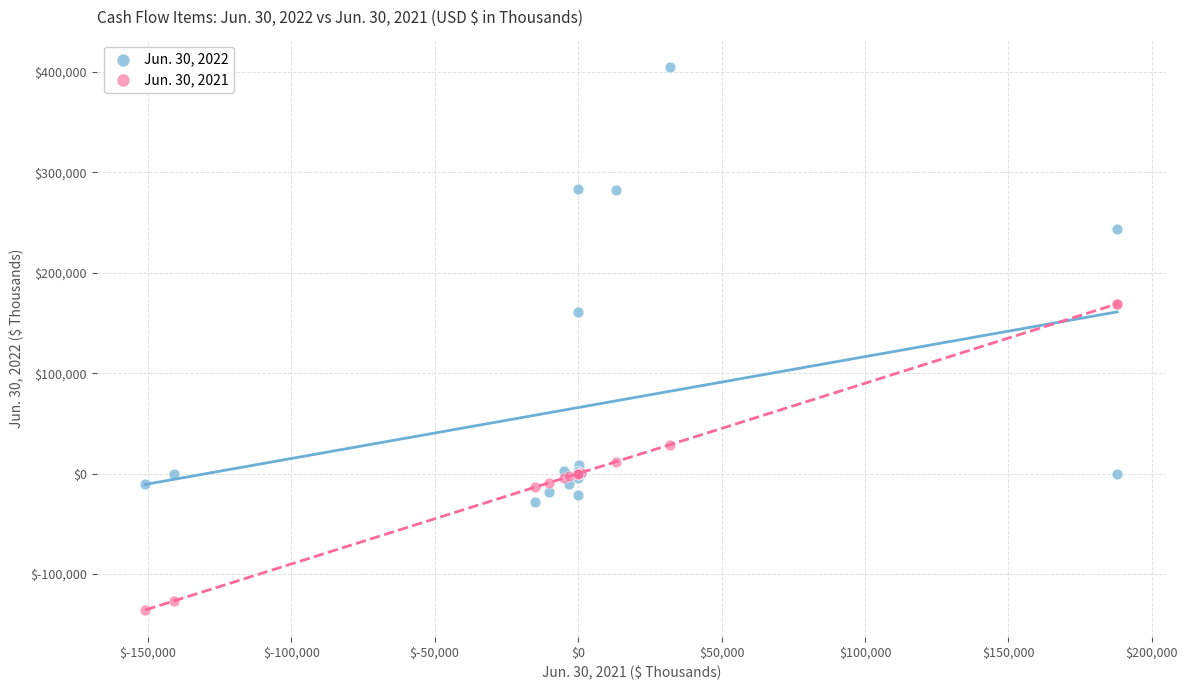

Which series reaches the maximum Y coordinate?

Jun. 30, 2022